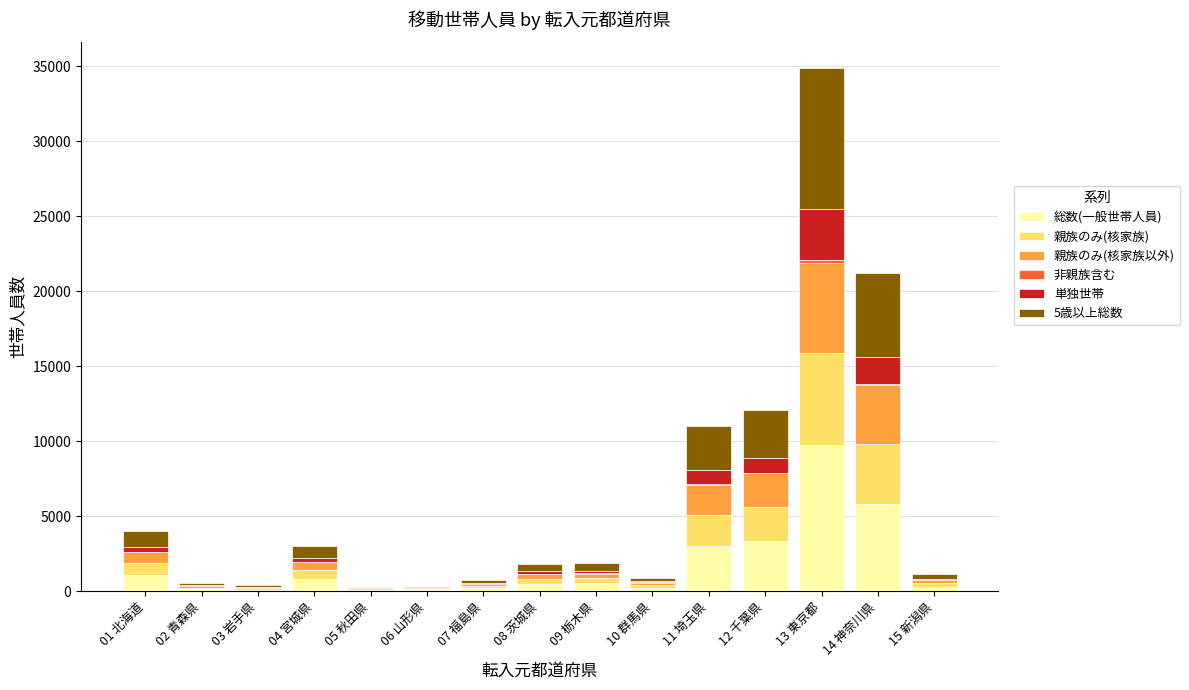

At which category is the sum across all series the highest?

13 東京都